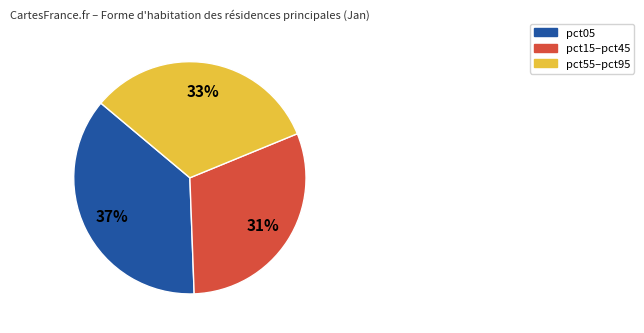

To the nearest percent, what is the average slice percentage?

33%